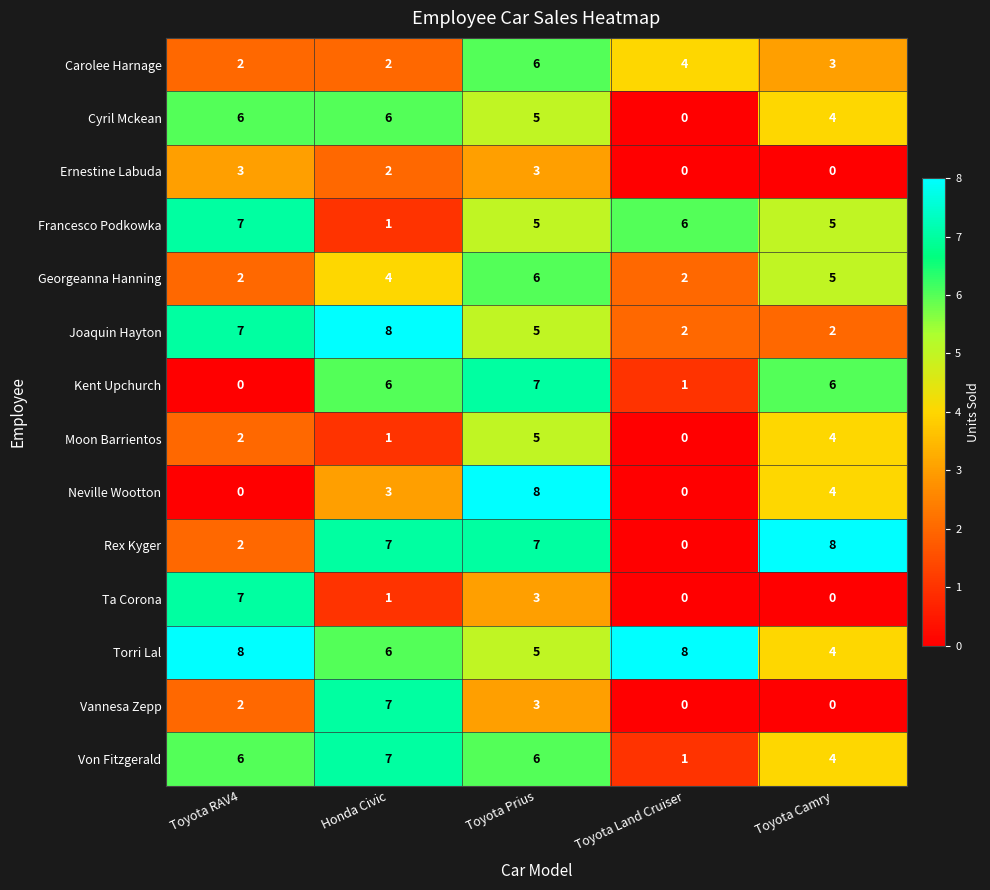

Is it true that Moon Barrientos equals 4 at Toyota Camry?

True